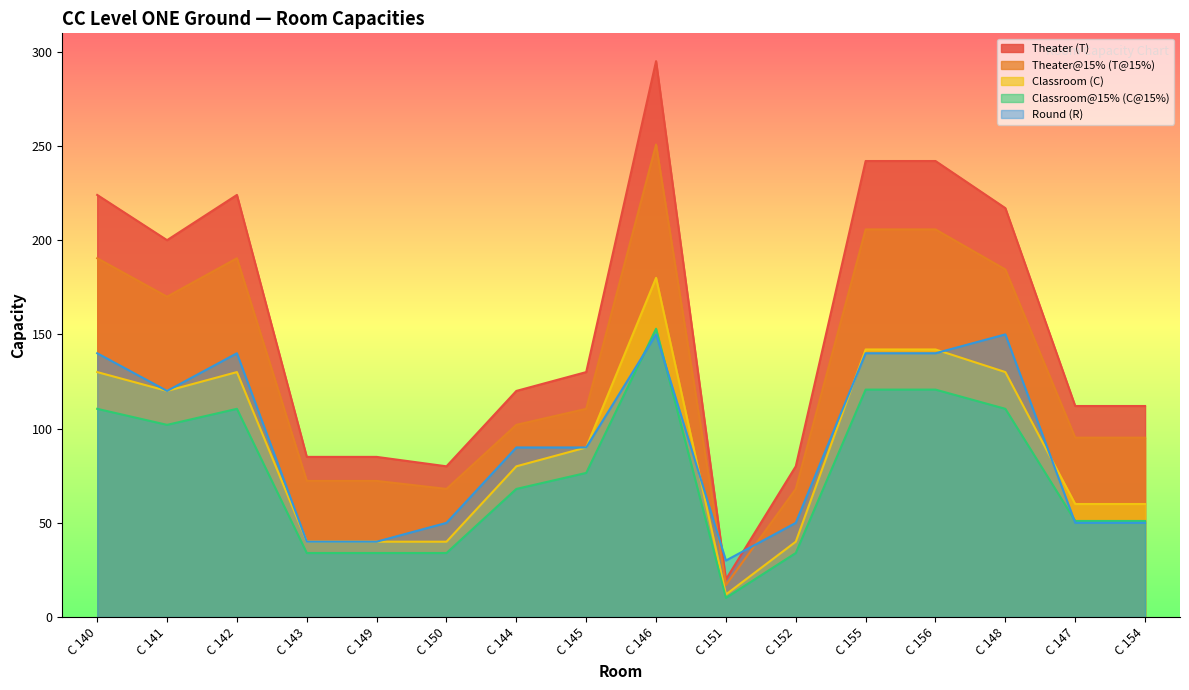

Reading right to left, what are all the values shown in this chart?

Theater (T): C 154=95.2	C 147=95.2	C 148=184.4	C 156=205.7	C 155=205.7	C 152=68.0	C 151=17.0	C 146=250.8	C 145=110.5	C 144=102.0	C 150=68.0	C 149=72.2	C 143=72.2	C 142=190.4	C 141=170.0	C 140=190.4
Theater@15% (T@15%): C 154=112.0	C 147=112.0	C 148=217.0	C 156=242.0	C 155=242.0	C 152=80.0	C 151=20.0	C 146=295.0	C 145=130.0	C 144=120.0	C 150=80.0	C 149=85.0	C 143=85.0	C 142=224.0	C 141=200.0	C 140=224.0
Classroom (C): C 154=60.0	C 147=60.0	C 148=130.0	C 156=142.0	C 155=142.0	C 152=40.0	C 151=12.0	C 146=180.0	C 145=90.0	C 144=80.0	C 150=40.0	C 149=40.0	C 143=40.0	C 142=130.0	C 141=120.0	C 140=130.0
Classroom@15% (C@15%): C 154=51.0	C 147=51.0	C 148=110.5	C 156=120.7	C 155=120.7	C 152=34.0	C 151=10.2	C 146=153.0	C 145=76.5	C 144=68.0	C 150=34.0	C 149=34.0	C 143=34.0	C 142=110.5	C 141=102.0	C 140=110.5
Round (R): C 154=50.0	C 147=50.0	C 148=150.0	C 156=140.0	C 155=140.0	C 152=50.0	C 151=30.0	C 146=150.0	C 145=90.0	C 144=90.0	C 150=50.0	C 149=40.0	C 143=40.0	C 142=140.0	C 141=120.0	C 140=140.0